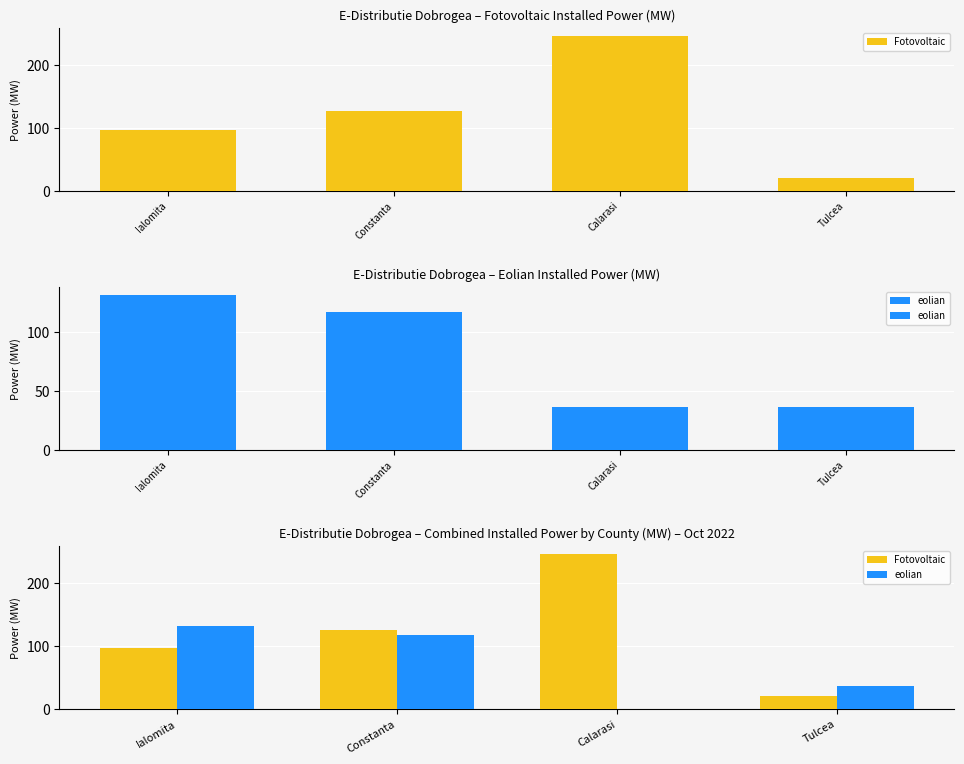

At how many categories does at least one series exceed 170?

1